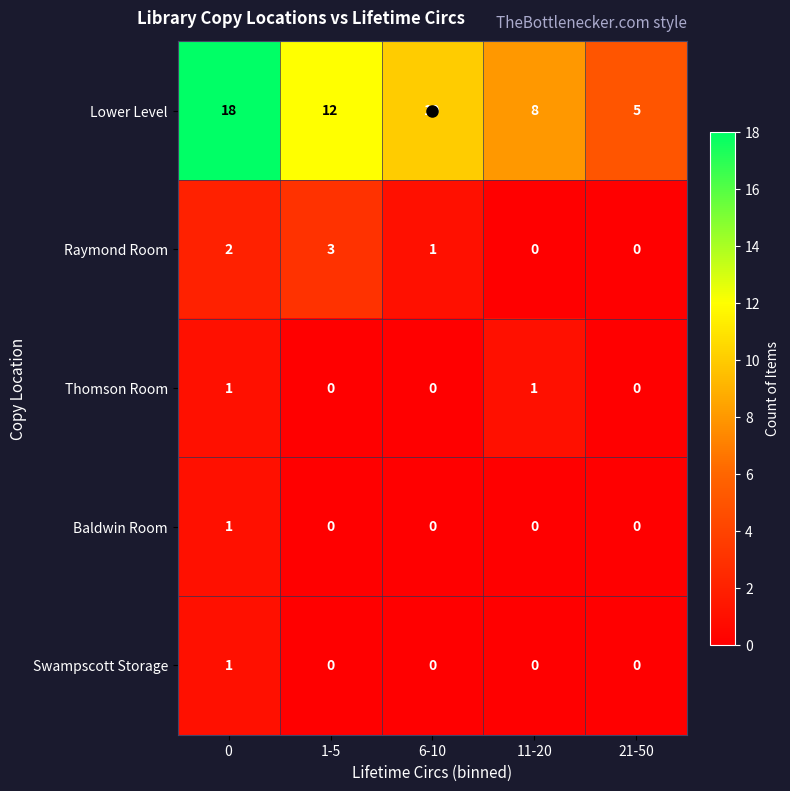

The value of Raymond Room at 0 is 0. True or false?

False